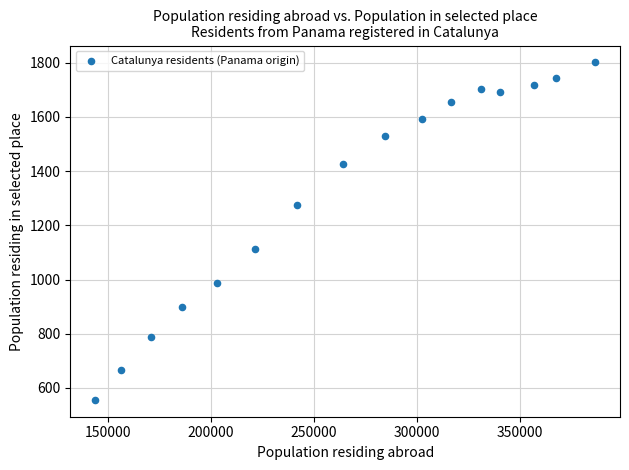

What is the range of X values (max minus min)?

242484